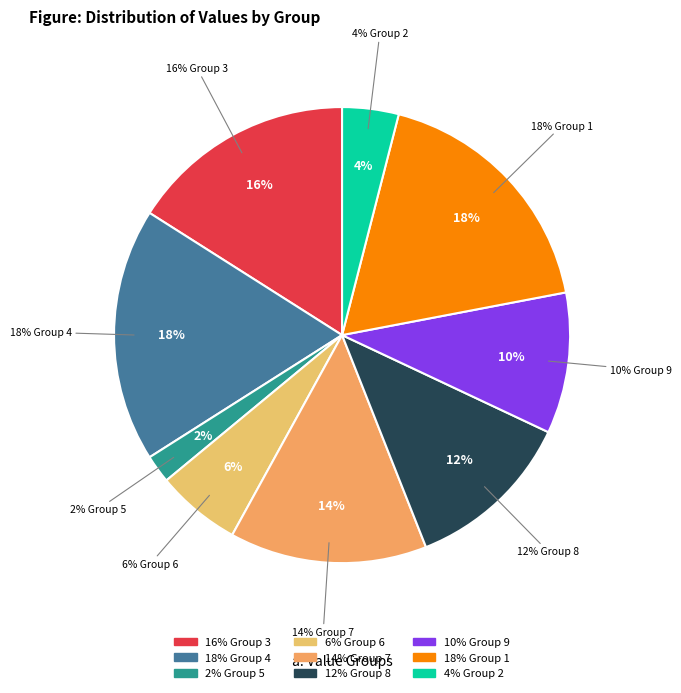

Count the number of slices in the pie.

9